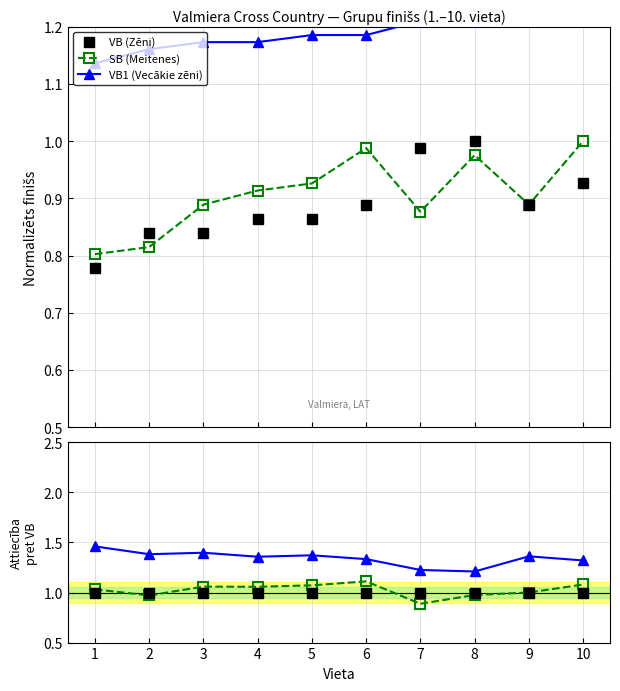

Is it true that VB (Zēni) equals 0.9 at 4?

True